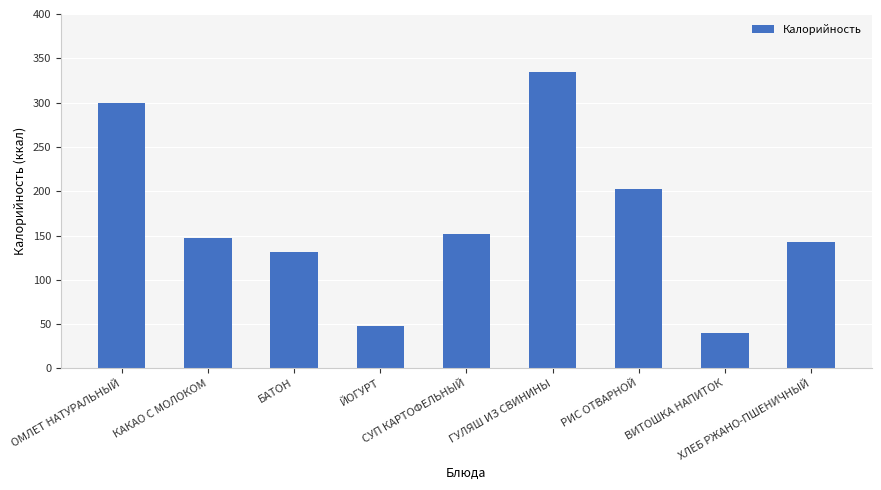

What is the label of the 8th bar from the left?

ВИТОШКА НАПИТОК